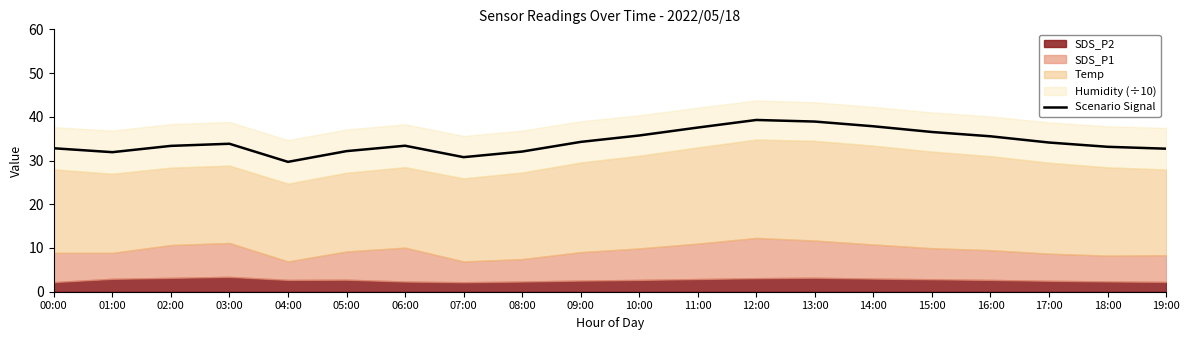

The chart shows a value of 39.3 at 12:00. True or false?

True